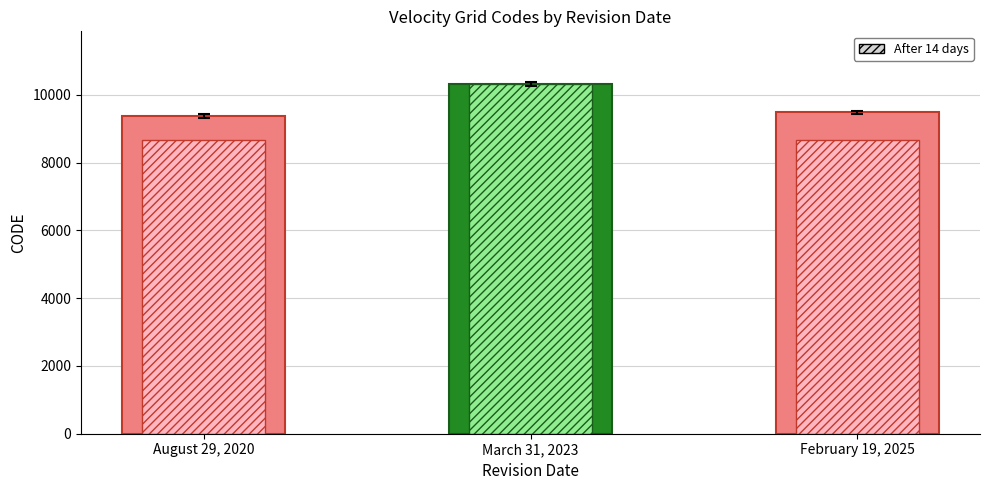

Rank the series by their average value, from lowest to highest.

After 14 days, After revision